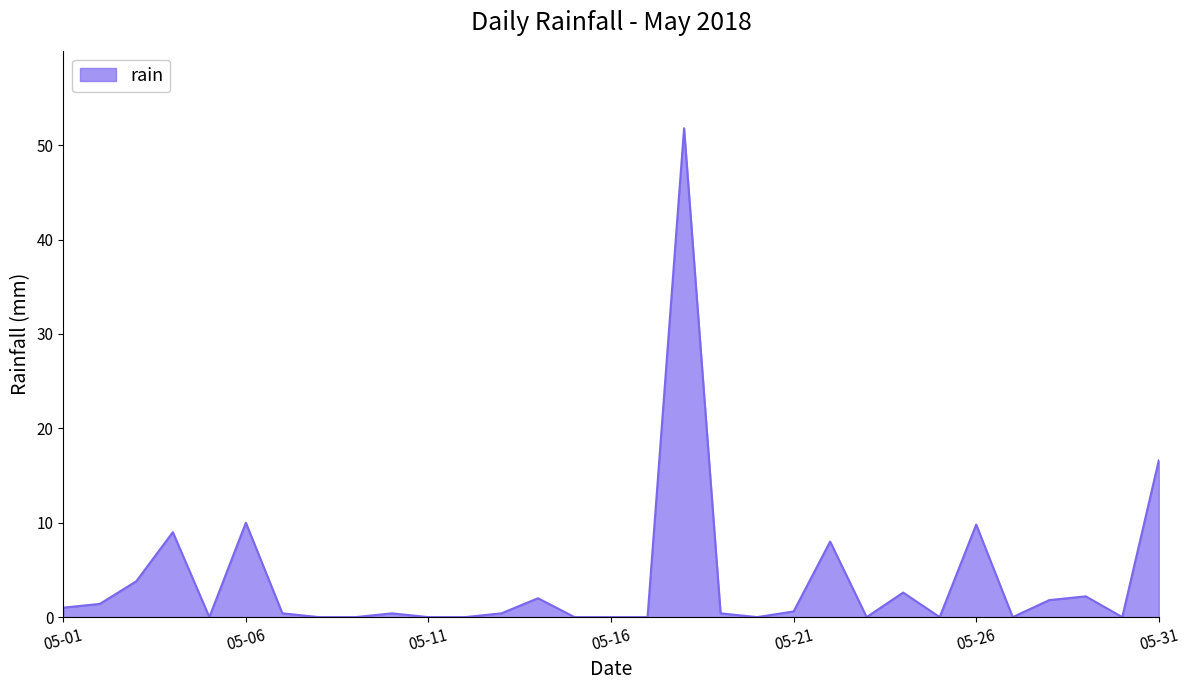

What is the greatest value displayed?

51.8